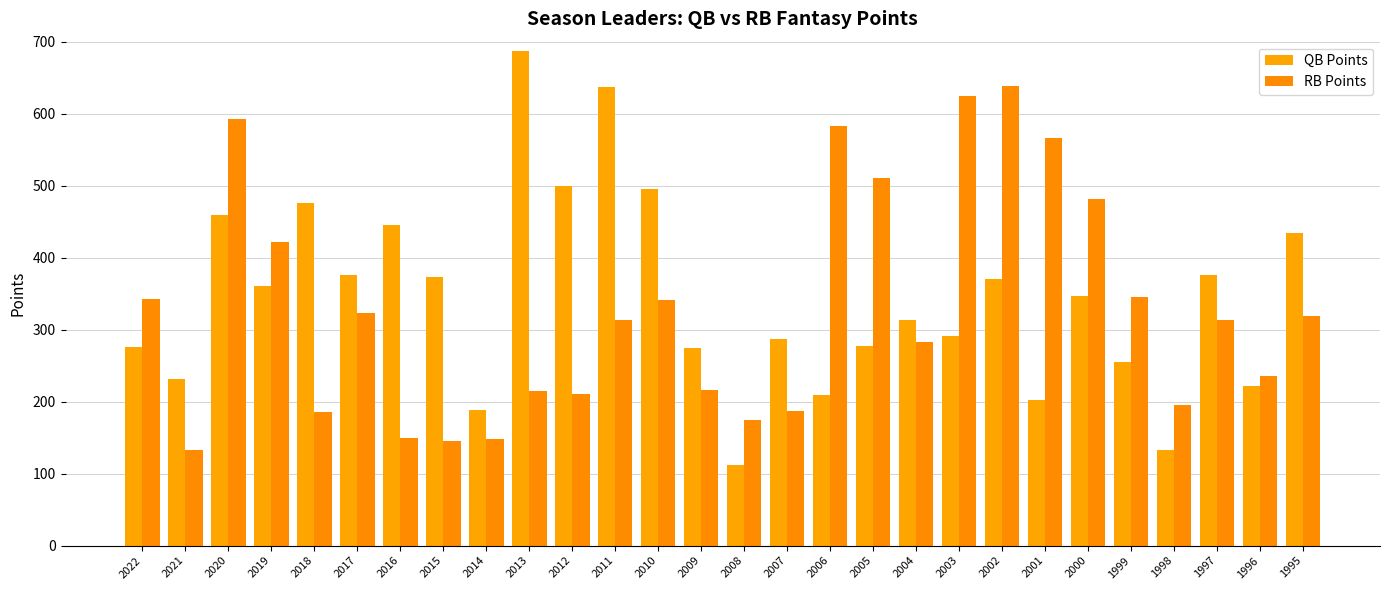

Reading left to right, transcribe all the data shown in this chart.

QB Points: 2022=276	2021=232	2020=459	2019=361	2018=476	2017=376	2016=445	2015=373	2014=189	2013=687	2012=500	2011=637	2010=496	2009=275	2008=112	2007=287	2006=209	2005=277	2004=313	2003=291	2002=370	2001=202	2000=347	1999=255	1998=133	1997=376	1996=222	1995=434
RB Points: 2022=342	2021=133	2020=592	2019=422	2018=185	2017=323	2016=149	2015=145	2014=148	2013=215	2012=211	2011=314	2010=341	2009=216	2008=174	2007=187	2006=583	2005=511	2004=283	2003=624	2002=639	2001=566	2000=481	1999=346	1998=195	1997=314	1996=236	1995=319